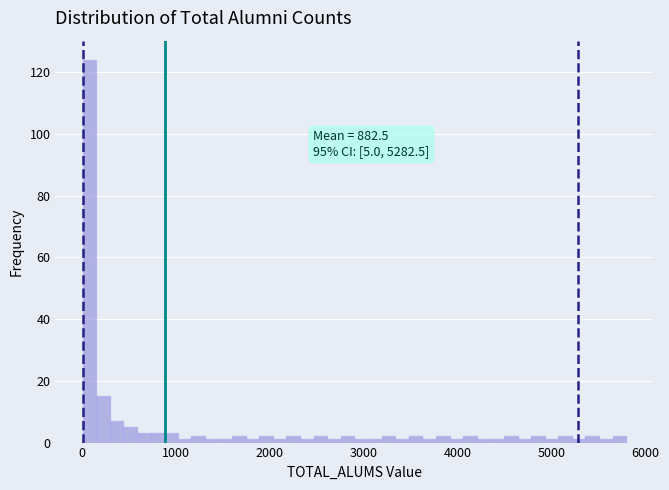

Around what value on the x-axis is the tallest bar? Give the approximate position of its centre, as read against the axis.

100